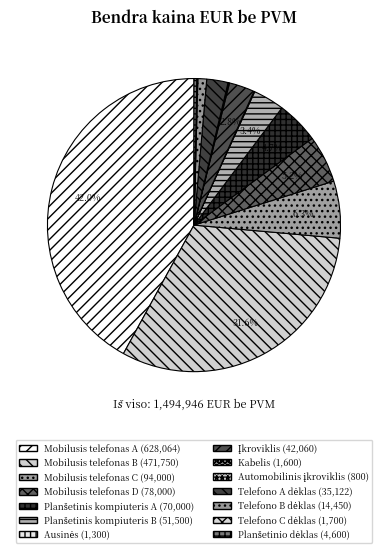

The Ausinės slice represents 11% of the pie. True or false?

False